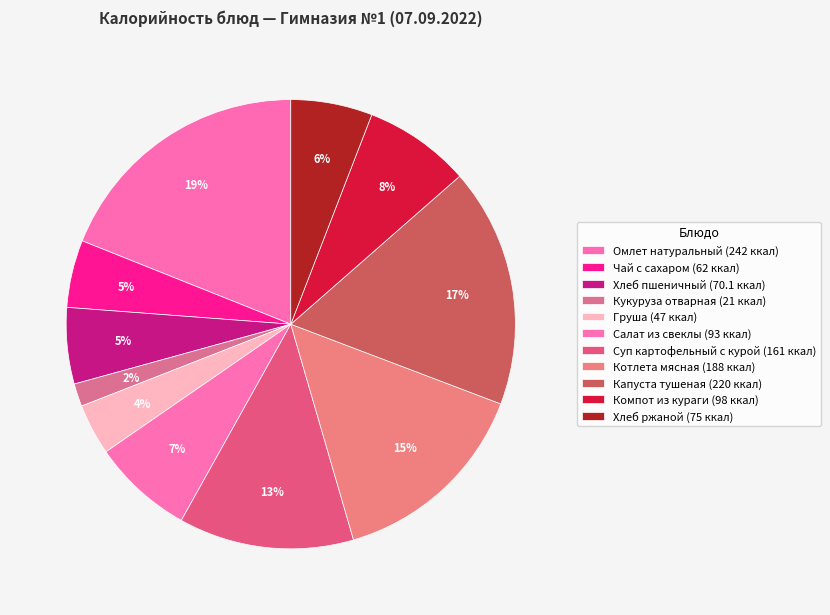

How many slices are in this pie chart?

11